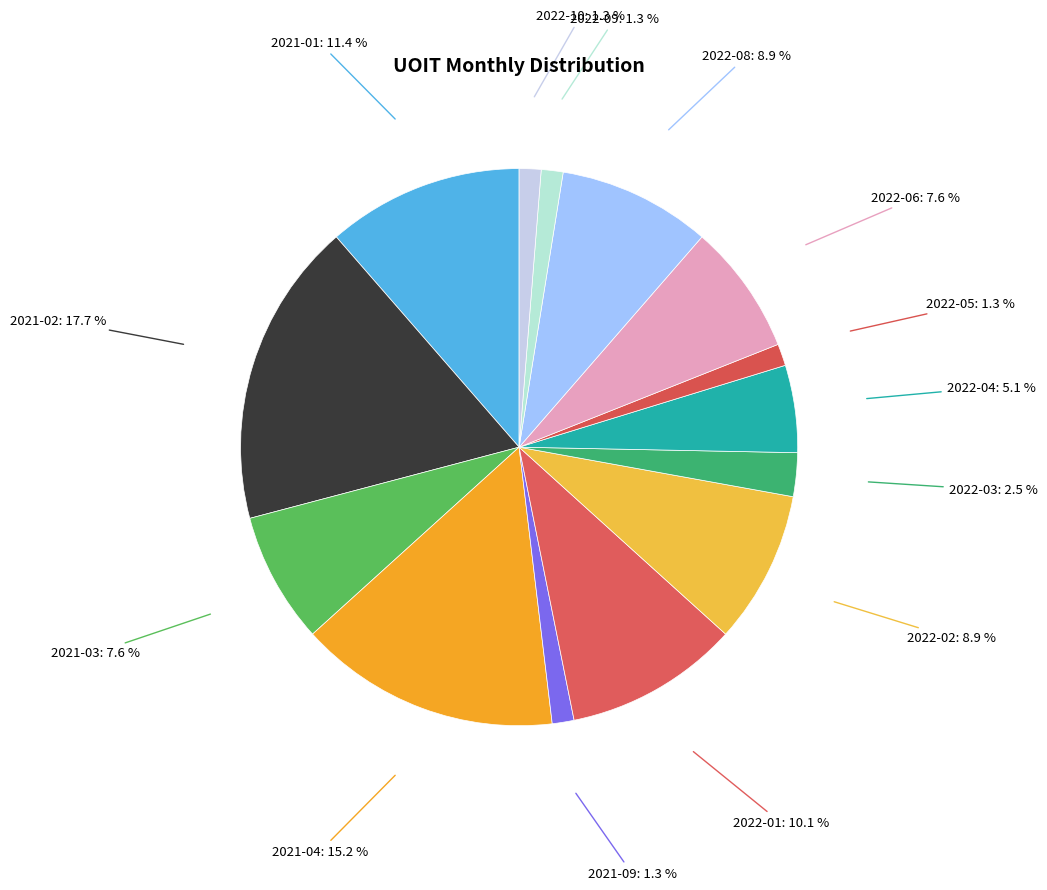

Count the number of slices in the pie.

14